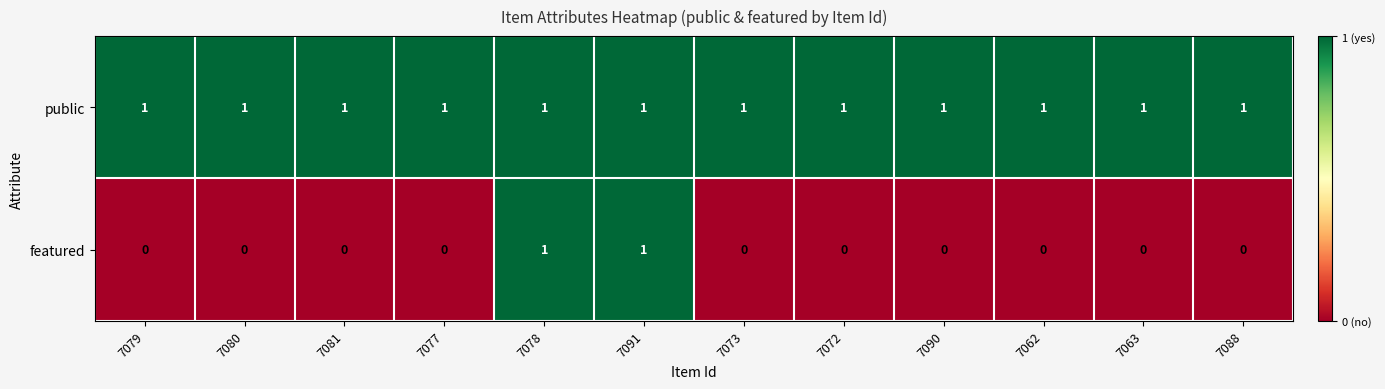

How many featured values are between 0 and 1?

12